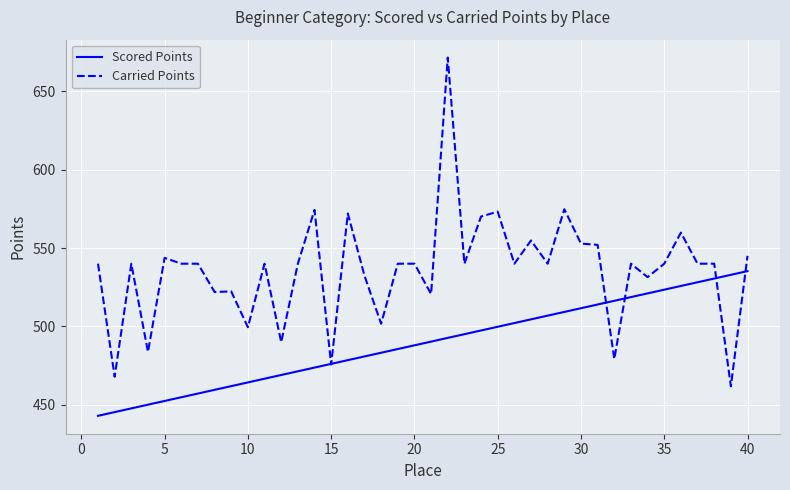

Which series has the largest total across all categories?

Carried Points